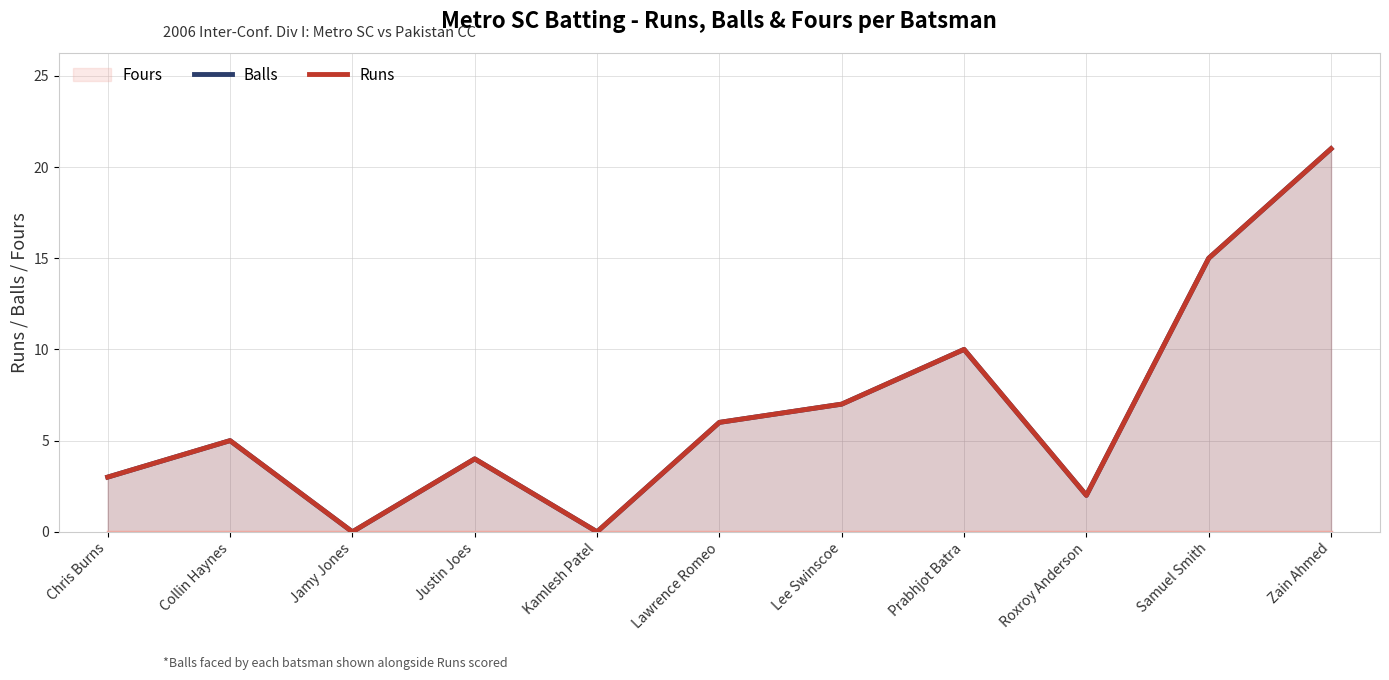

Reading right to left, list all the values displayed in this chart.

Balls: Zain Ahmed=21	Samuel Smith=15	Roxroy Anderson=2	Prabhjot Batra=10	Lee Swinscoe=7	Lawrence Romeo=6	Kamlesh Patel=0	Justin Joes=4	Jamy Jones=0	Collin Haynes=5	Chris Burns=3
Runs: Zain Ahmed=21	Samuel Smith=15	Roxroy Anderson=2	Prabhjot Batra=10	Lee Swinscoe=7	Lawrence Romeo=6	Kamlesh Patel=0	Justin Joes=4	Jamy Jones=0	Collin Haynes=5	Chris Burns=3
Fours: Zain Ahmed=0	Samuel Smith=0	Roxroy Anderson=0	Prabhjot Batra=0	Lee Swinscoe=0	Lawrence Romeo=0	Kamlesh Patel=0	Justin Joes=0	Jamy Jones=0	Collin Haynes=0	Chris Burns=0